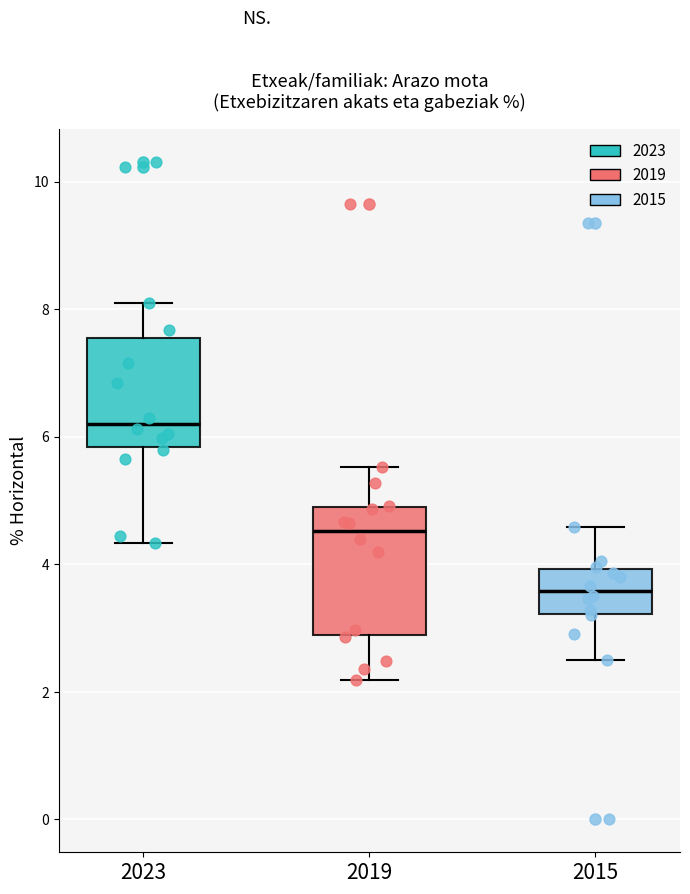

Reading left to right, transcribe this box plot: for each box, give where its median line is, the range the box spans, and where its two whiskers end, as read against the y-axis. The values are not printed on the chart, so give them approximately, as read against the axis.

2023: median 6.2, box 5.8 to 7.6, whiskers 4.4 to 8.0
2019: median 4.6, box 2.8 to 5.0, whiskers 2.2 to 5.6
2015: median 3.6, box 3.2 to 4.0, whiskers 2.4 to 4.6